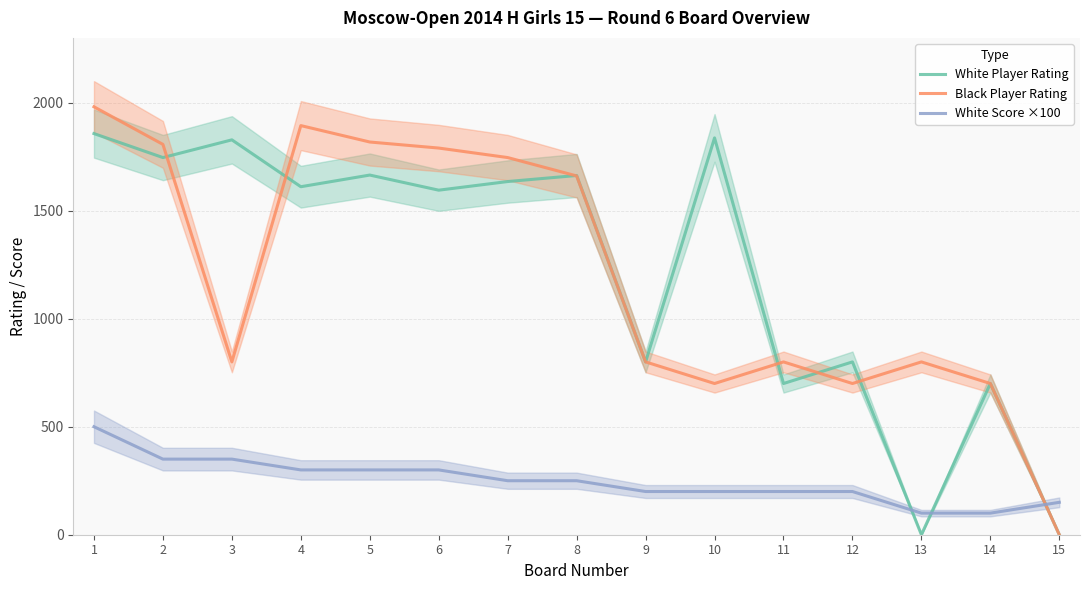

Is this an area chart (filled region under the line)?

No